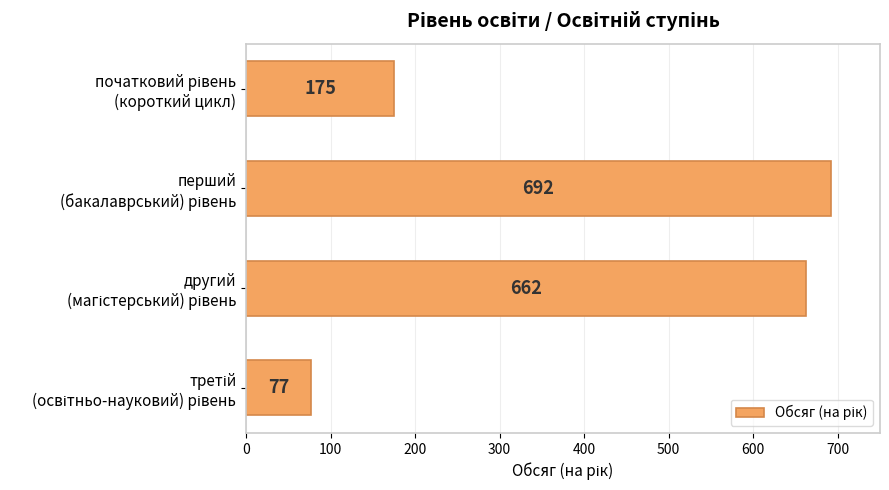

What is the smallest value displayed?

77